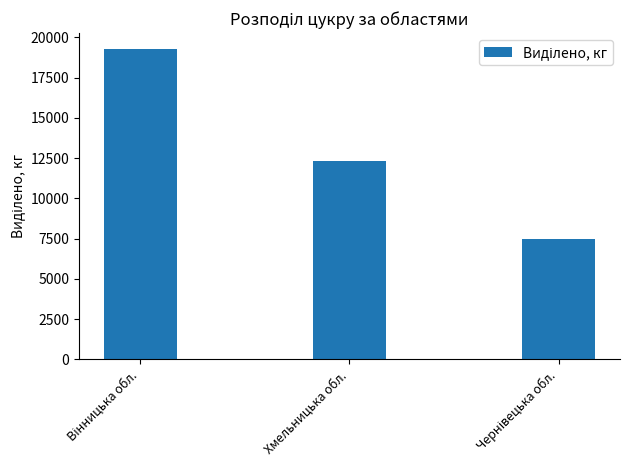

The value at Хмельницька обл. is 18603. True or false?

False